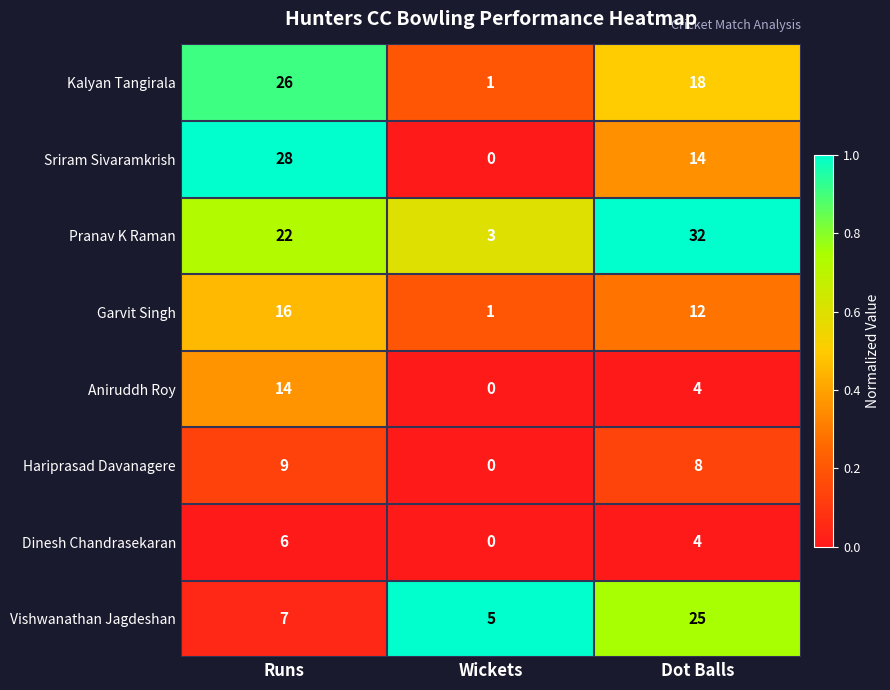

Between Runs and Wickets, which series saw the biggest shift?

Sriram Sivaramkrish